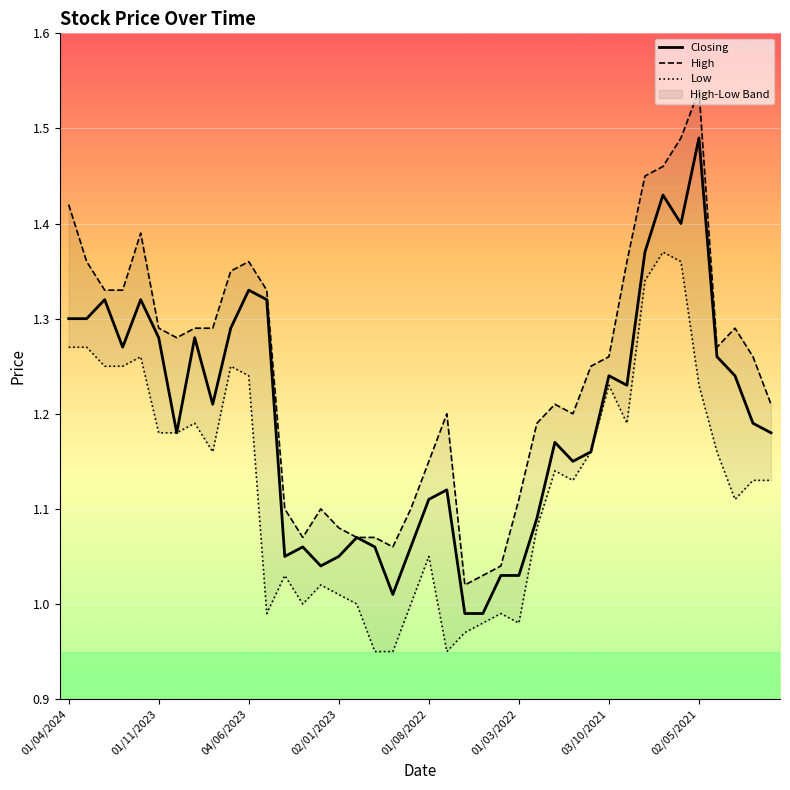

Which category has the highest value in the Closing series?

02/05/2021